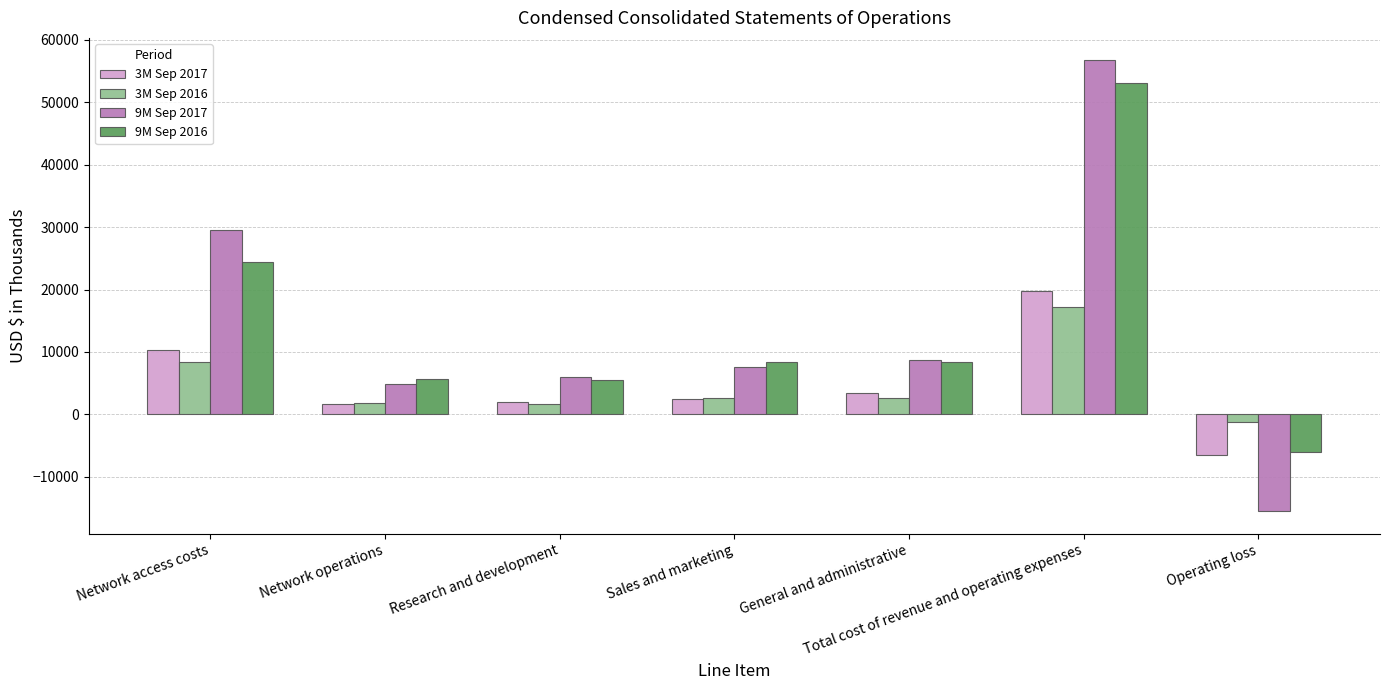

Which series has the largest range (max minus min)?

9M Sep 2017